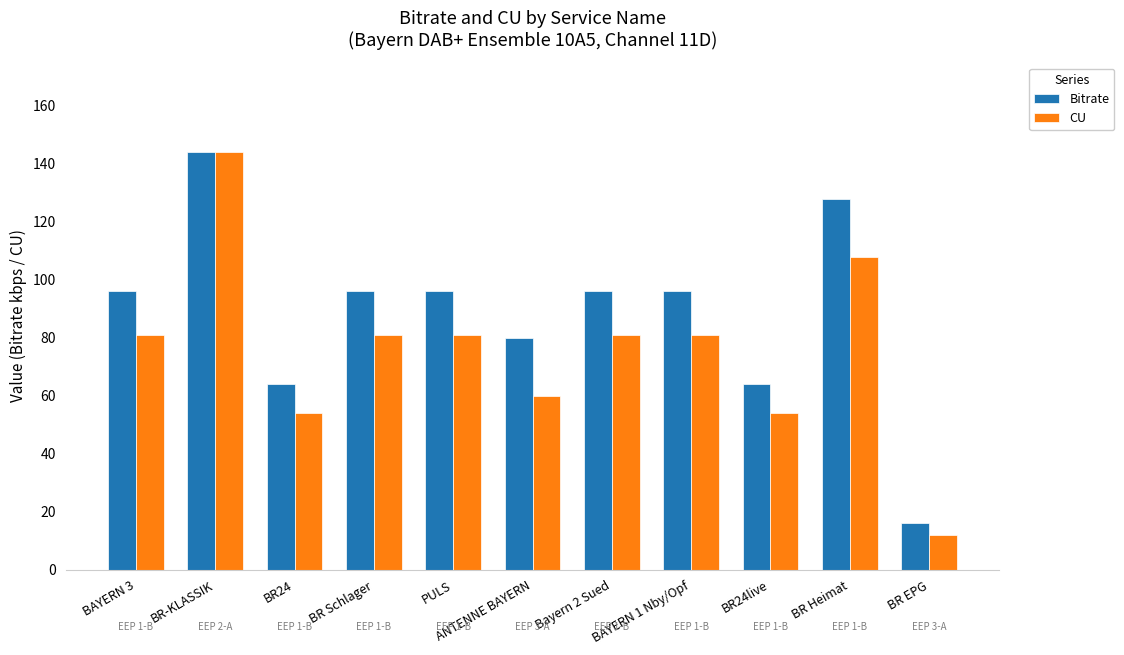

What are all the series names shown in the legend?

Bitrate, CU